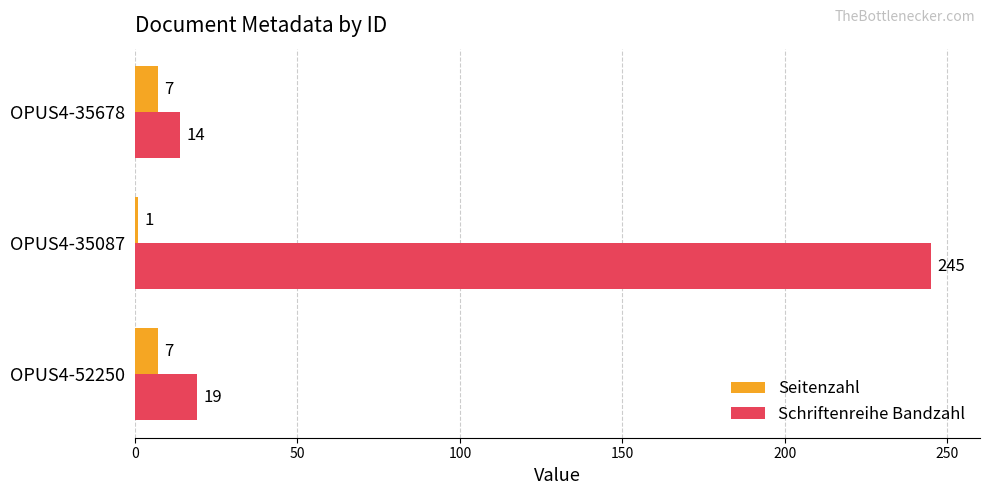

Which category has the lowest value in the Schriftenreihe Bandzahl series?

OPUS4-35678